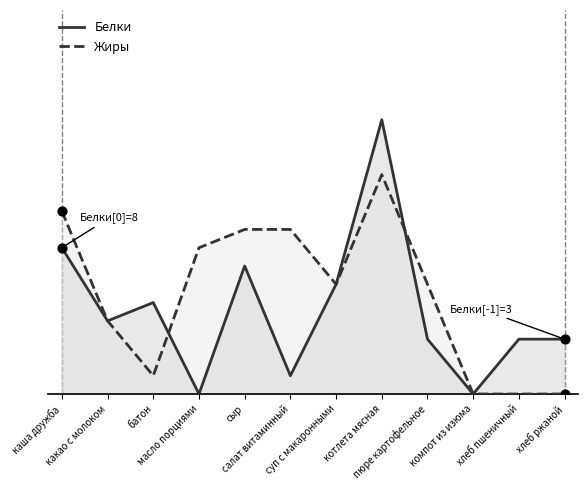

At how many categories does at least one series exceed 12?

1